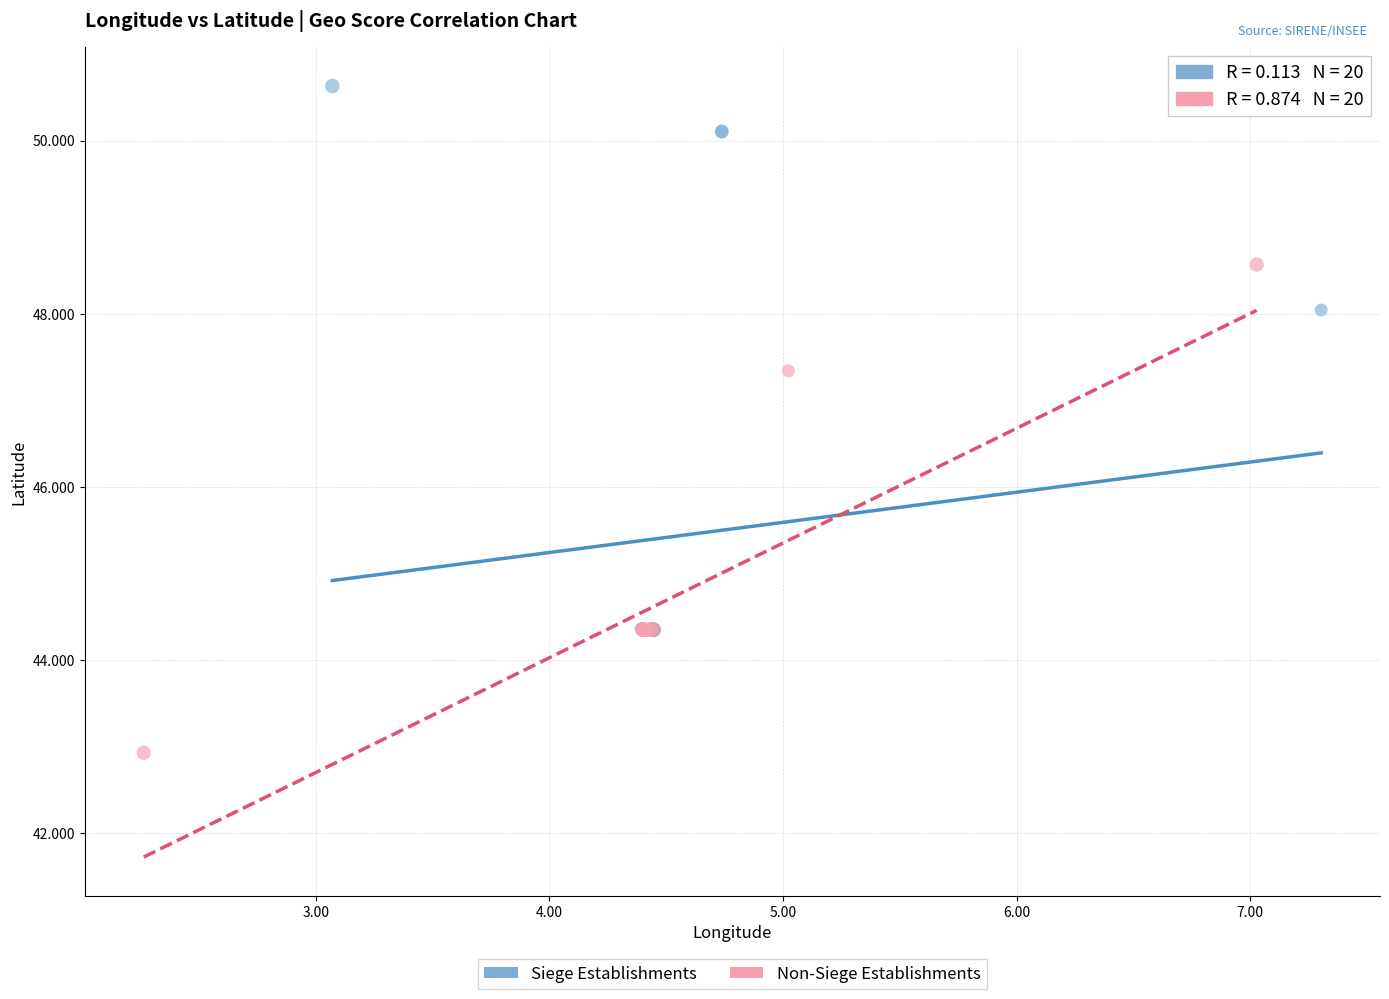

Which series contains the lowest Y value?

Non-Siege Establishments